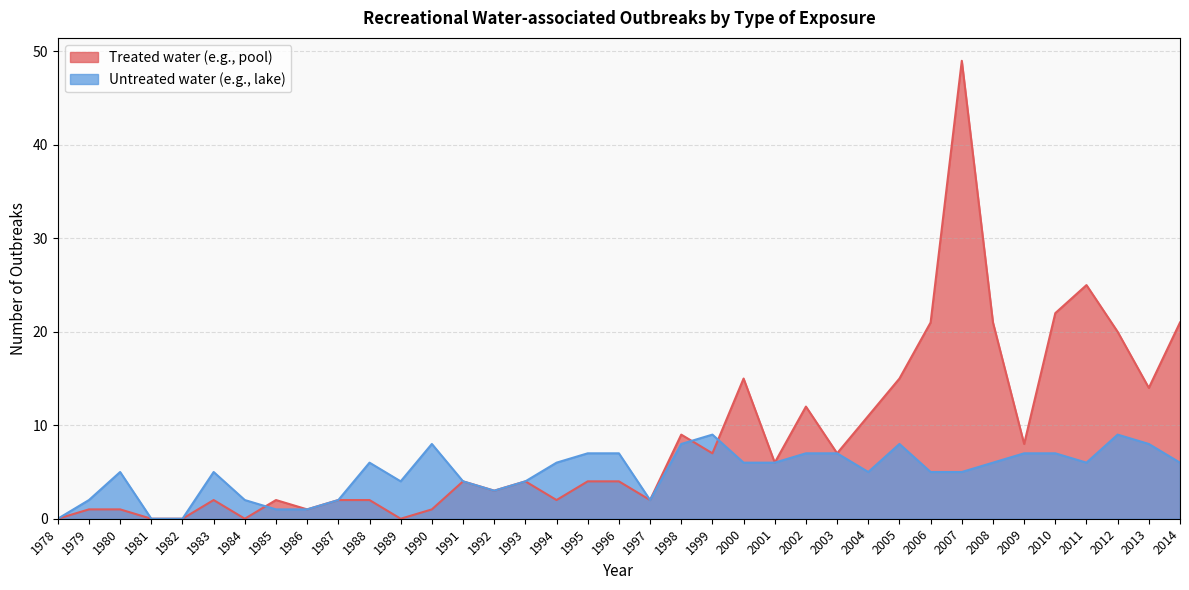

Where is the first local minimum for Treated water (e.g., pool)?

1984